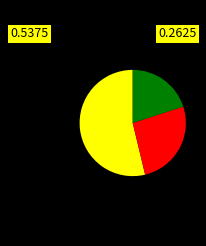

Is there any slice that represents more than half of the pie?

Yes